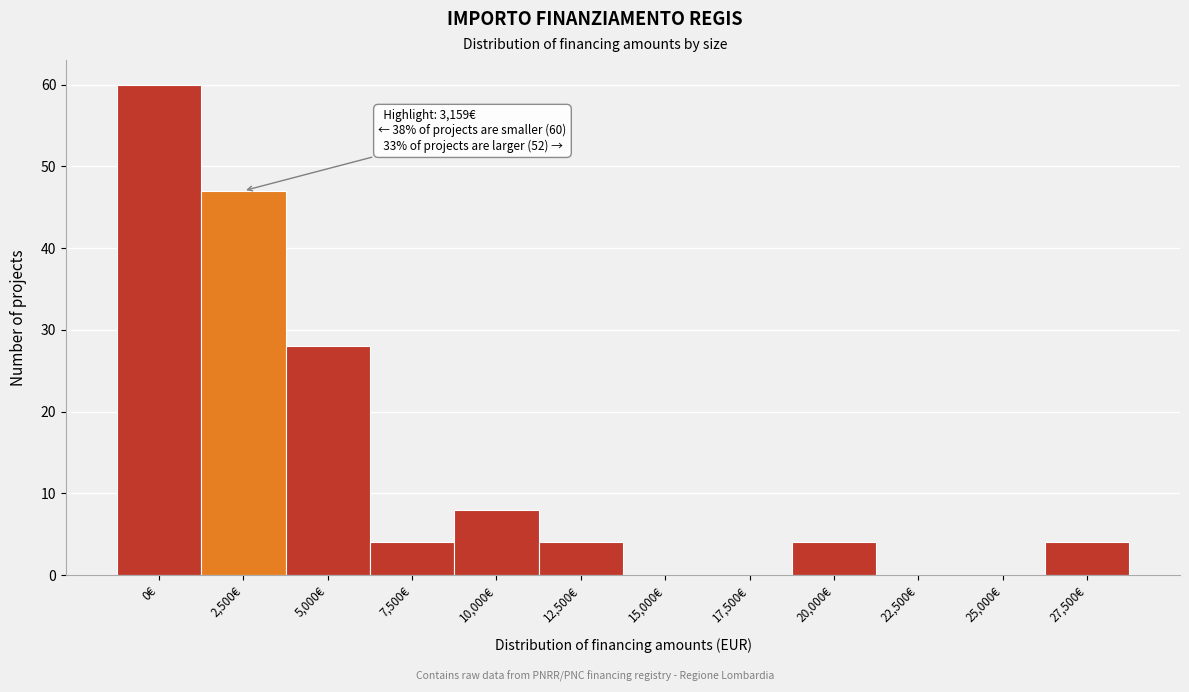

Reading left to right, what are all the values shown in this chart?

0€=60	2,500€=47	5,000€=28	7,500€=4	10,000€=8	12,500€=4	15,000€=0	17,500€=0	20,000€=4	22,500€=0	25,000€=0	27,500€=4